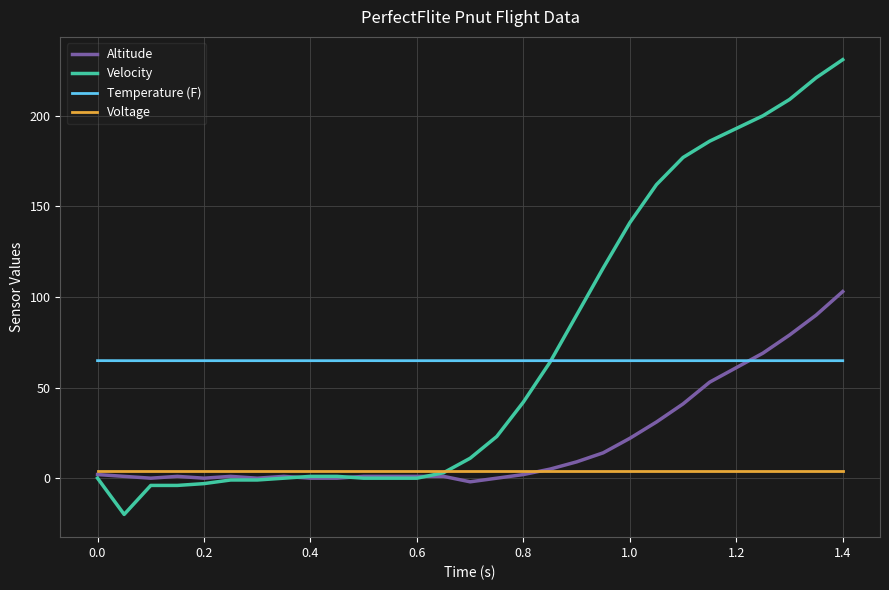

What is the highest value of the Temperature (F) series?

64.9